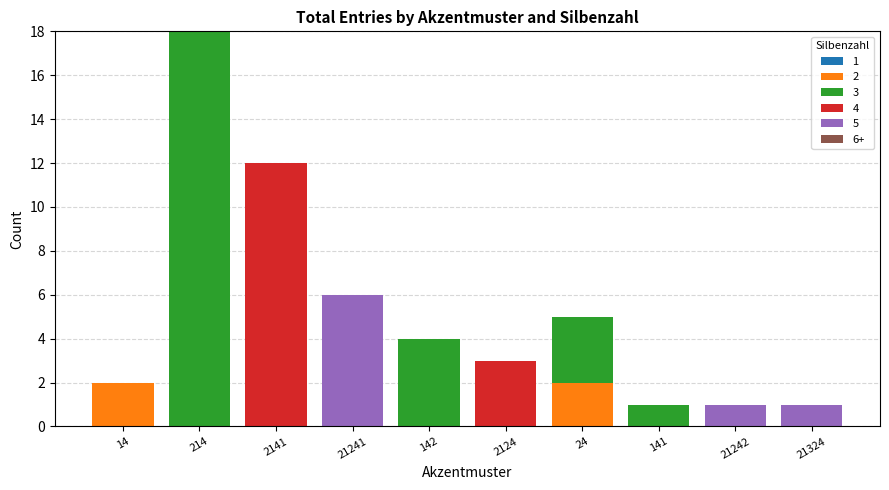

At which category is the sum across all series the highest?

214